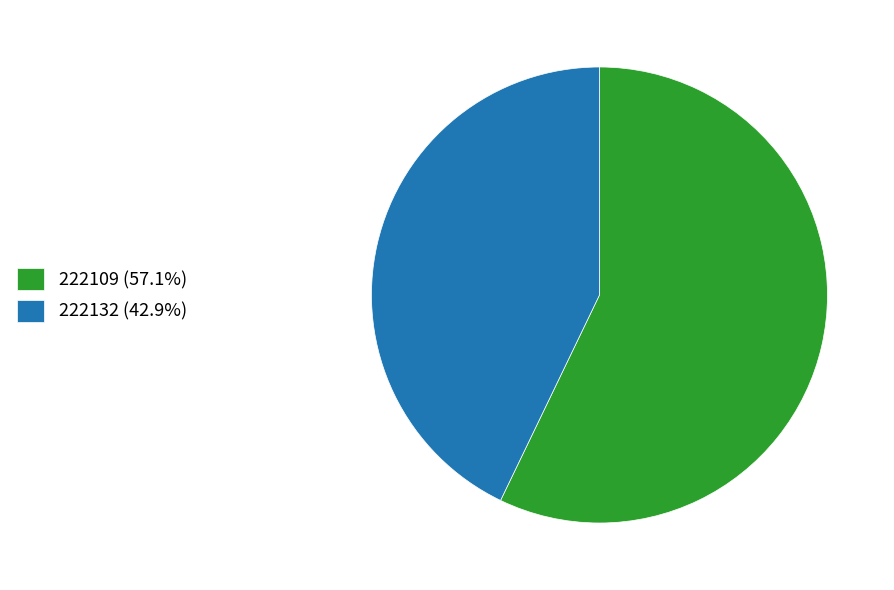

Which slice is the largest?

222109